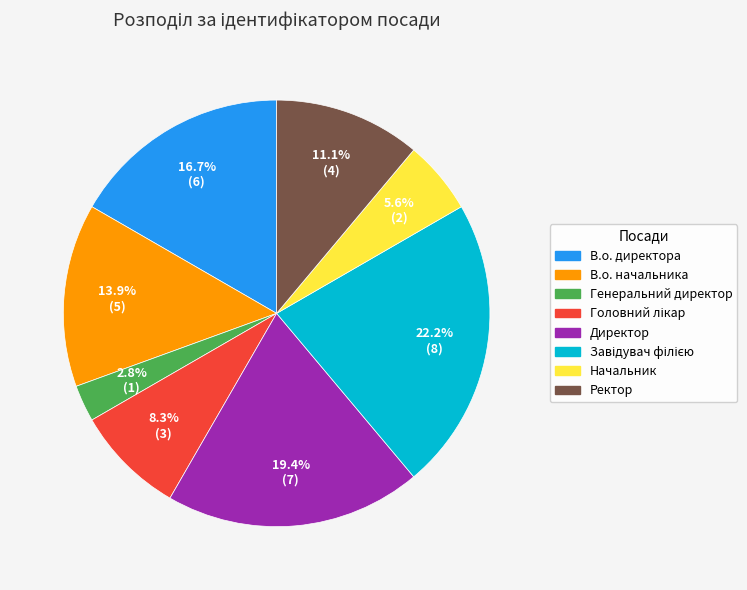

Which has a higher value, Директор or Начальник?

Директор